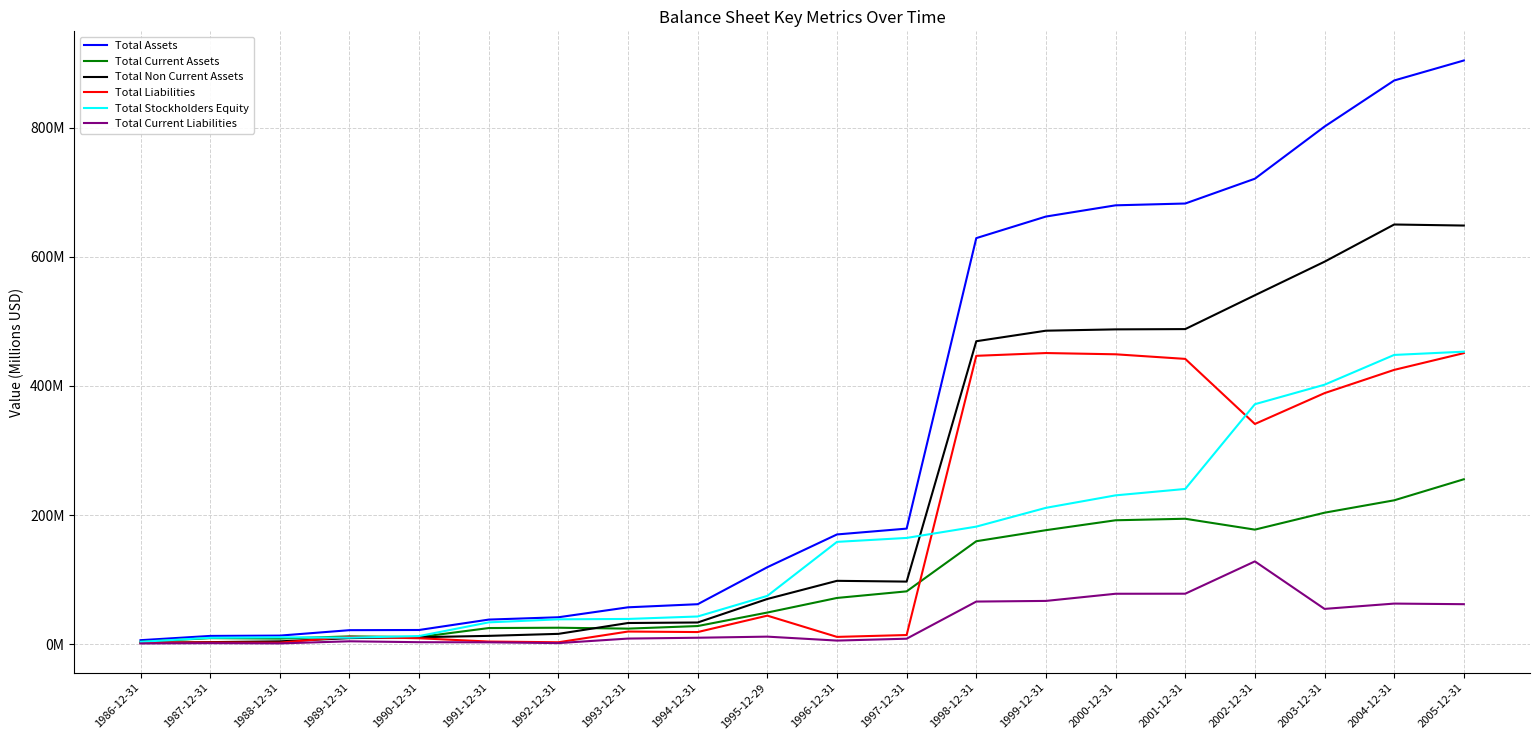

Reading right to left, what are all the values shown in this chart?

Total Assets: 903.8	872.8	801.5	720.8	682.4	679.6	662.2	628.8	179.1	170.1	119.4	62.1	57.3	41.9	38.3	22.2	21.9	13.5	13.0	6.4
Total Current Assets: 255.5	222.9	203.8	177.6	194.4	192.0	176.7	159.6	82.0	71.8	49.2	28.3	24.3	25.7	25.2	11.2	12.3	8.9	9.6	3.9
Total Non Current Assets: 648.3	649.9	592.3	540.4	488.0	487.5	485.5	469.2	97.1	98.3	70.2	33.8	33.0	16.2	13.1	11.0	9.6	4.6	3.4	2.5
Total Liabilities: 450.8	424.8	388.9	341.1	441.8	449.0	450.9	446.6	14.4	11.5	44.4	19.0	19.8	3.2	4.3	9.4	11.6	2.6	2.9	2.5
Total Stockholders Equity: 453.0	448.0	401.9	371.7	240.5	230.6	211.3	182.2	164.7	158.6	75.0	43.1	39.3	38.7	34.0	12.8	10.3	10.9	10.1	3.9
Total Current Liabilities: 62.1	63.1	54.9	128.4	78.4	78.3	67.2	66.2	8.7	5.8	11.9	10.2	8.9	1.9	3.1	3.3	4.7	1.4	1.8	1.3